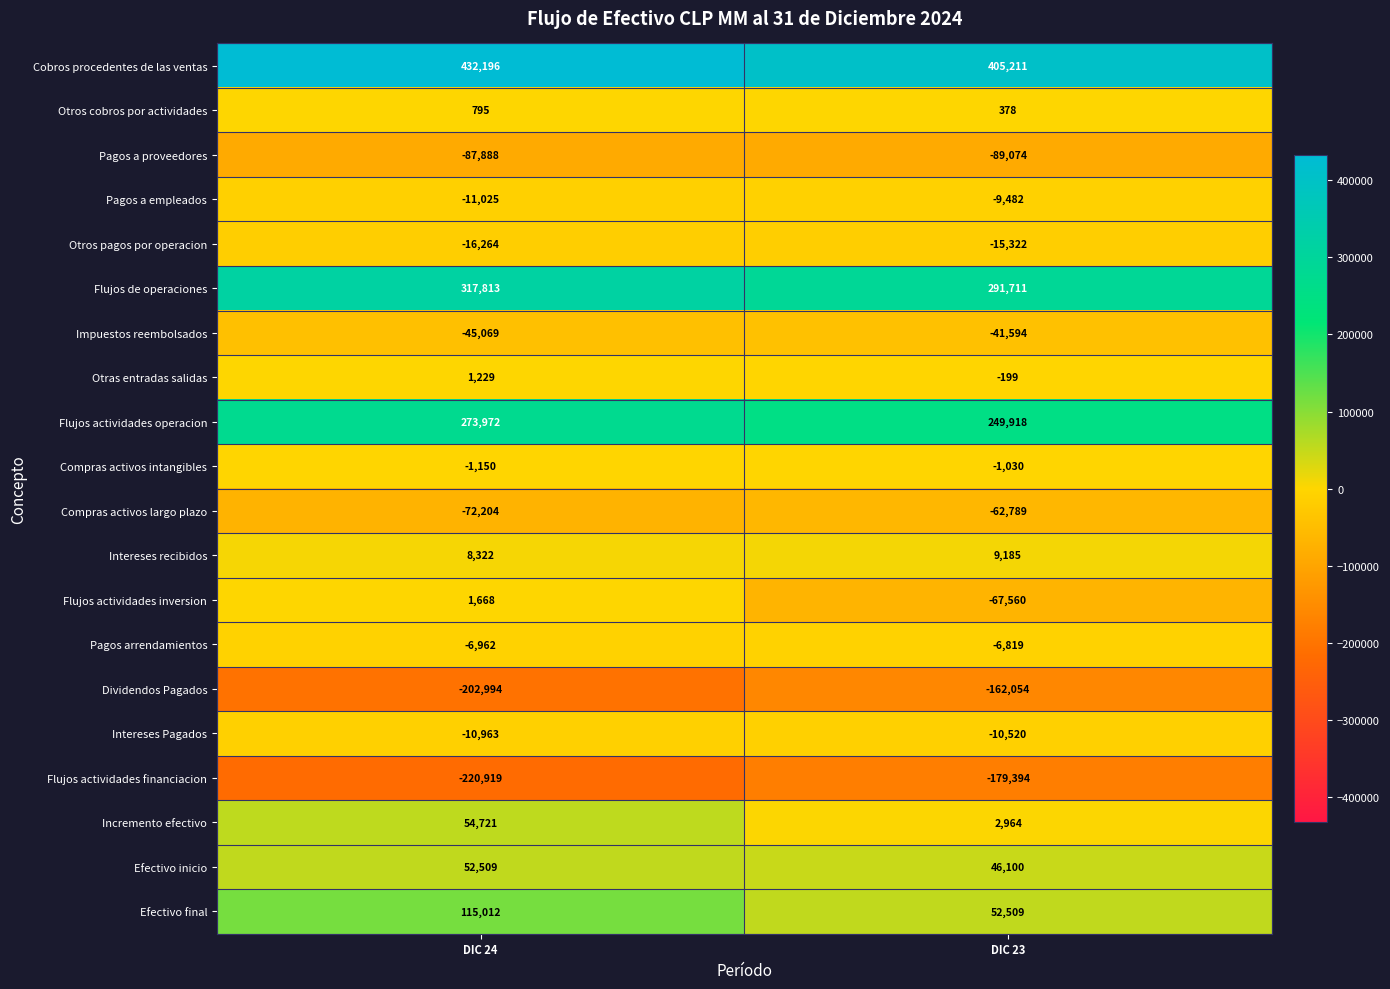

Rank the series by their maximum value, from highest to lowest.

Cobros procedentes de las ventas, Flujos de operaciones, Flujos actividades operacion, Efectivo final, Incremento efectivo, Efectivo inicio, Intereses recibidos, Flujos actividades inversion, Otras entradas salidas, Otros cobros por actividades, Compras activos intangibles, Pagos arrendamientos, Pagos a empleados, Intereses Pagados, Otros pagos por operacion, Impuestos reembolsados, Compras activos largo plazo, Pagos a proveedores, Dividendos Pagados, Flujos actividades financiacion